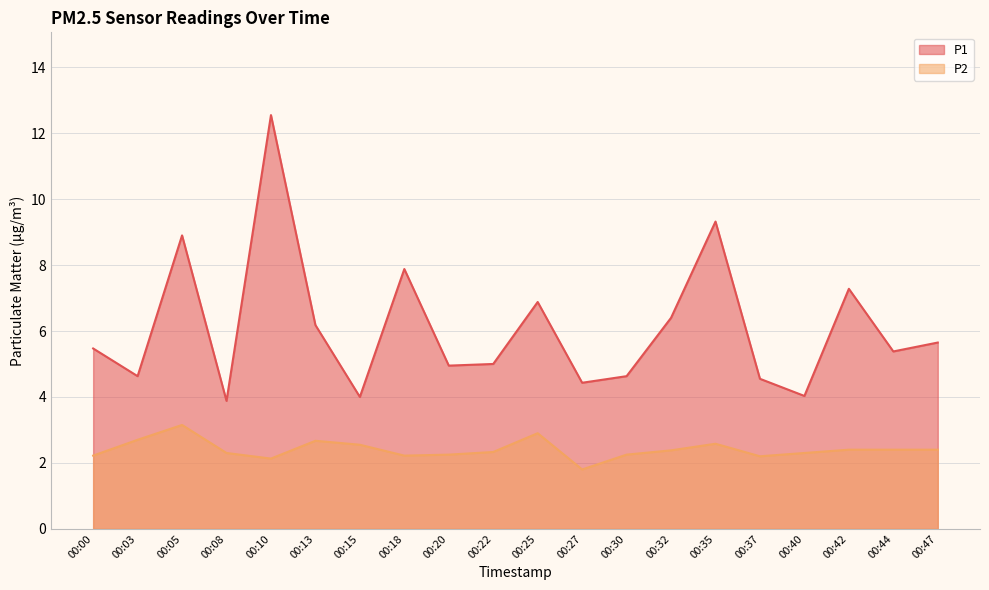

Reading left to right, what are all the values shown in this chart?

P1: 00:00=5.5	00:03=4.6	00:05=8.9	00:08=3.9	00:10=12.6	00:13=6.2	00:15=4.0	00:18=7.9	00:20=5.0	00:22=5.0	00:25=6.9	00:27=4.4	00:30=4.6	00:32=6.4	00:35=9.3	00:37=4.5	00:40=4.0	00:42=7.3	00:44=5.4	00:47=5.7
P2: 00:00=2.2	00:03=2.7	00:05=3.1	00:08=2.3	00:10=2.1	00:13=2.7	00:15=2.5	00:18=2.2	00:20=2.2	00:22=2.3	00:25=2.9	00:27=1.8	00:30=2.2	00:32=2.4	00:35=2.6	00:37=2.2	00:40=2.3	00:42=2.4	00:44=2.4	00:47=2.4